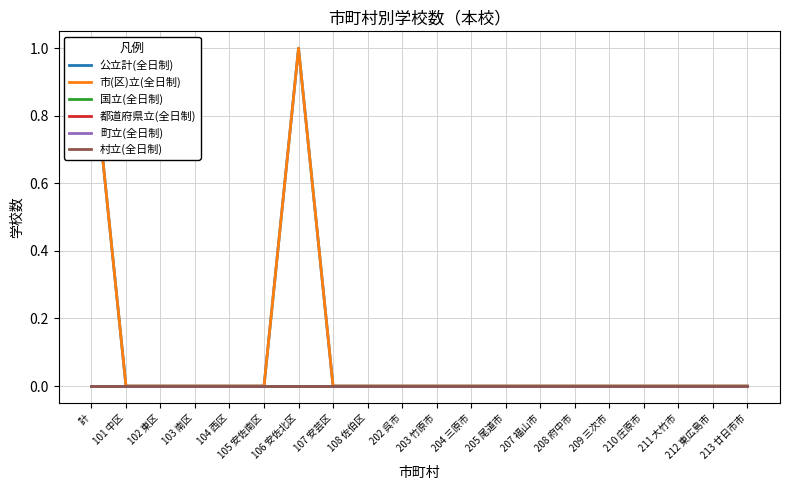

True or false: 公立計(全日制) has more than 2 points higher than both neighbors.

False